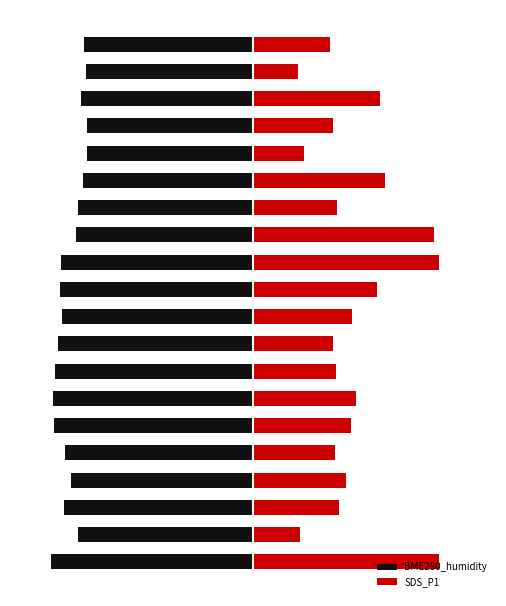

How many series are shown in this chart?

2